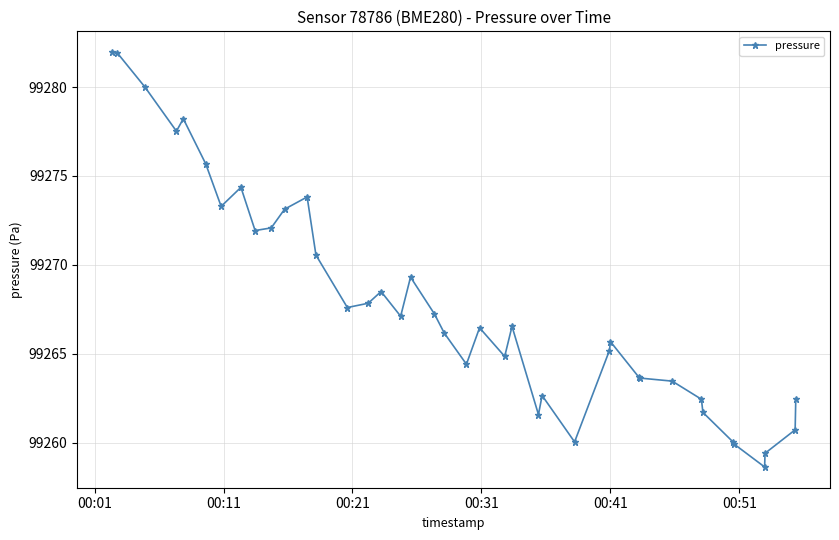

True or false: the data has more than 2 interior local peaks.

True